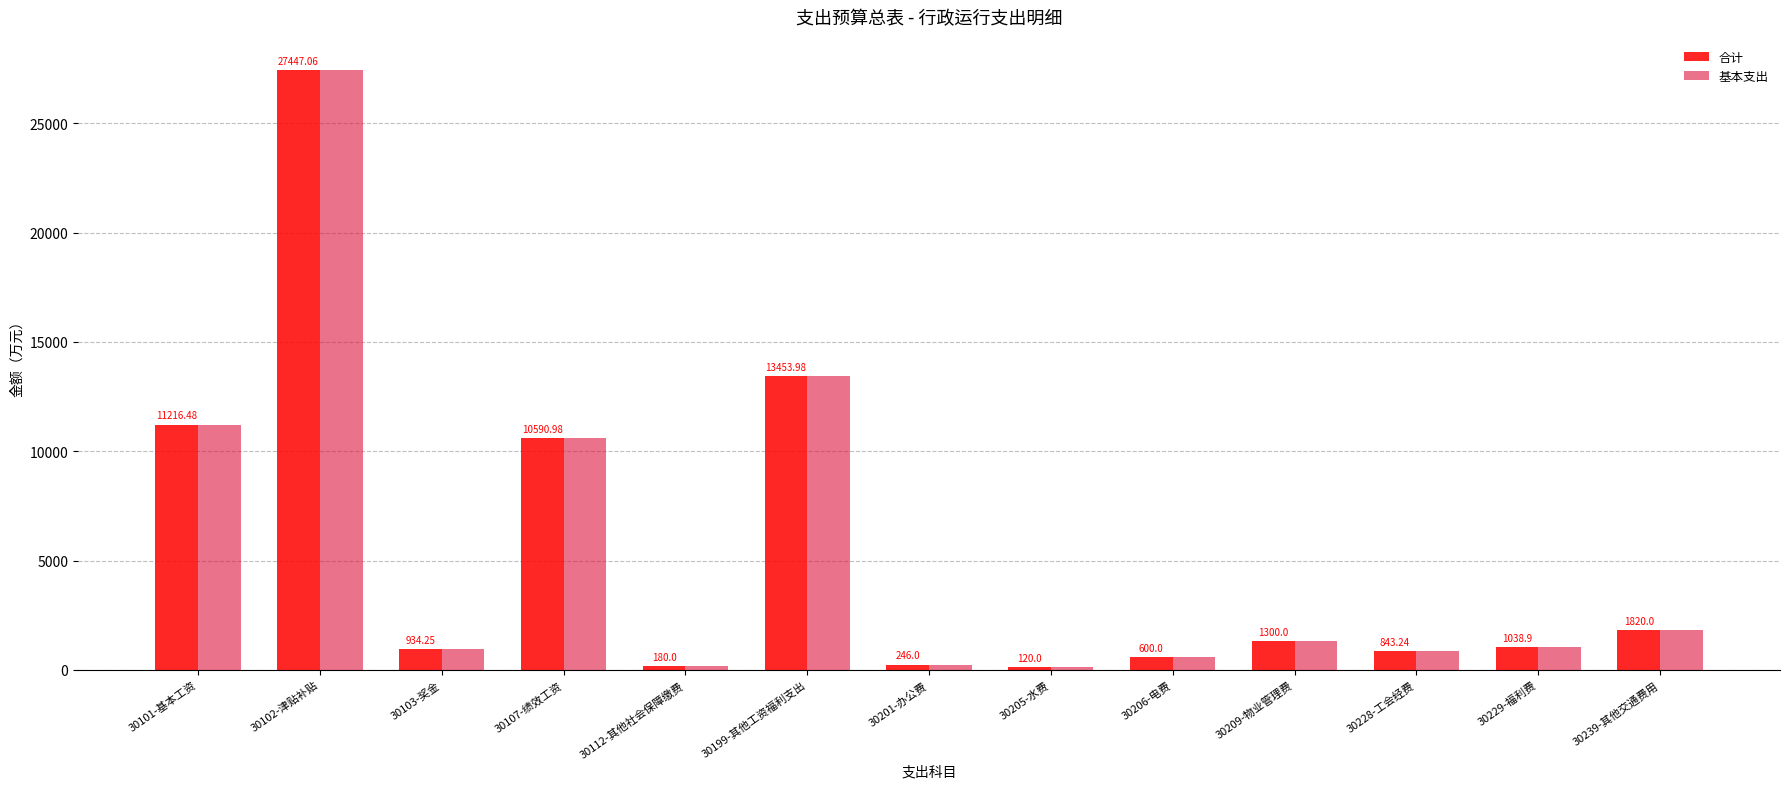

Is it true that 基本支出 equals 15650.2 at 30107-绩效工资?

False